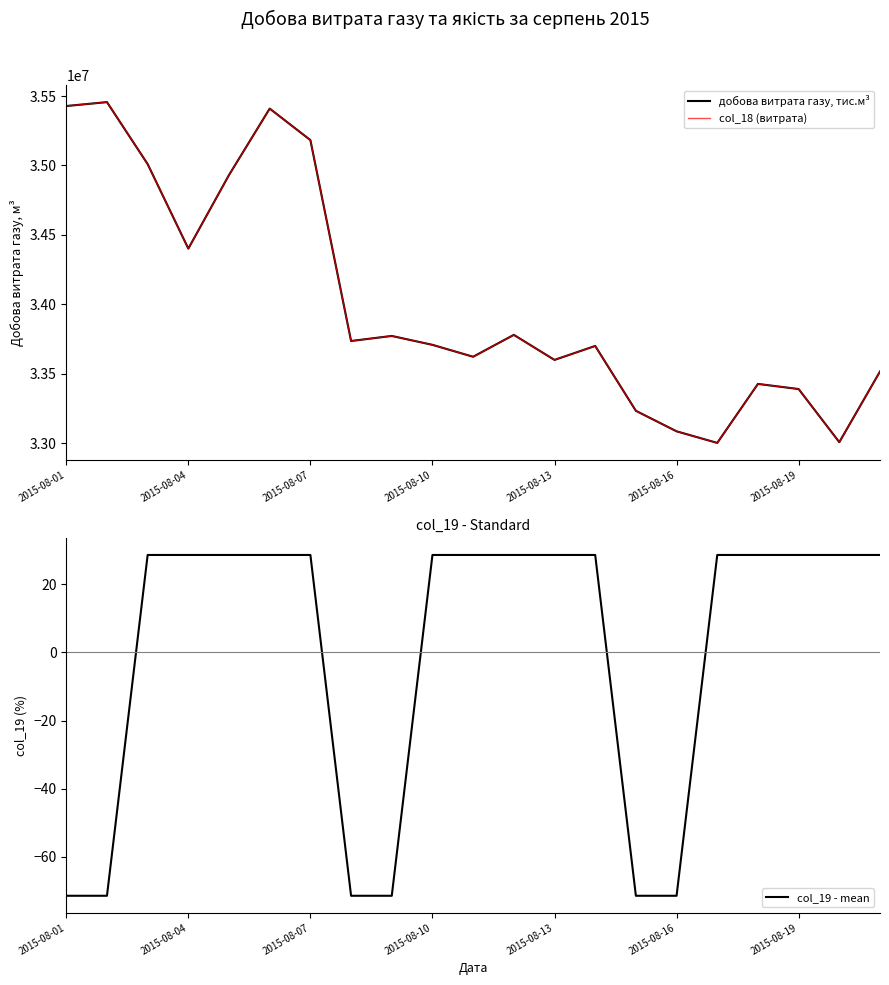

What is the maximum value for col_19 - mean?

28.6